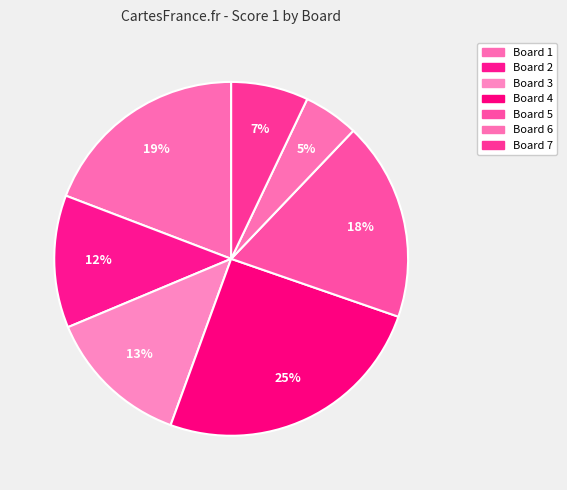

Is it true that Board 7 is 1% of the pie?

False